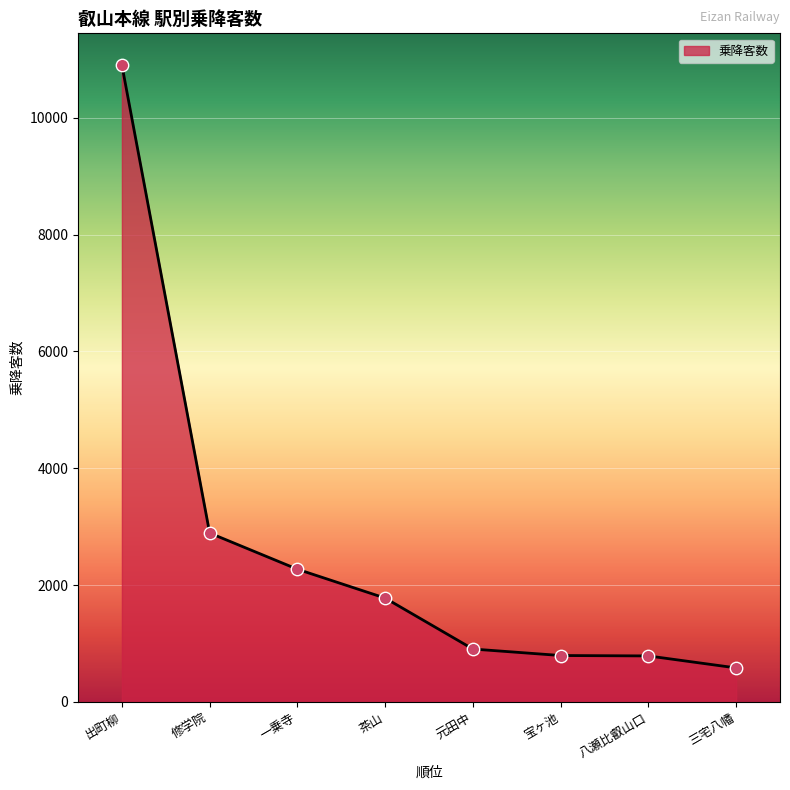

Approximately how many times larger is the value at 出町柳 compared to 一乗寺?

4.8